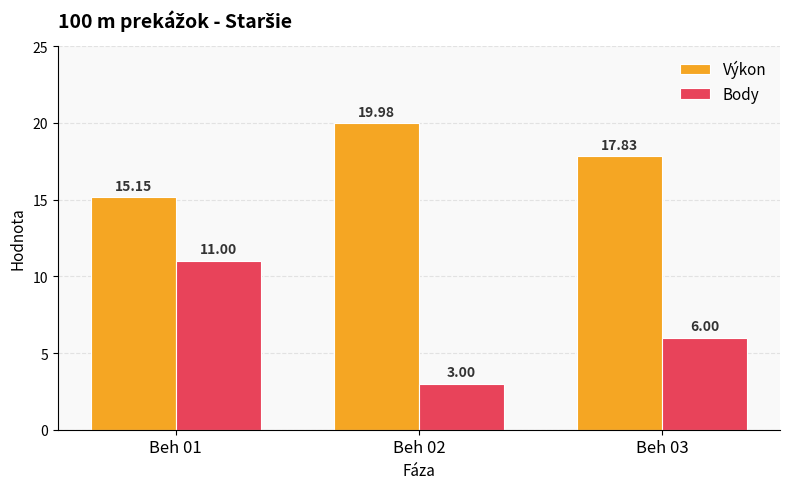

Reading left to right, list all the values displayed in this chart.

Výkon: Beh 01=15.2	Beh 02=20.0	Beh 03=17.8
Body: Beh 01=11.0	Beh 02=3.0	Beh 03=6.0